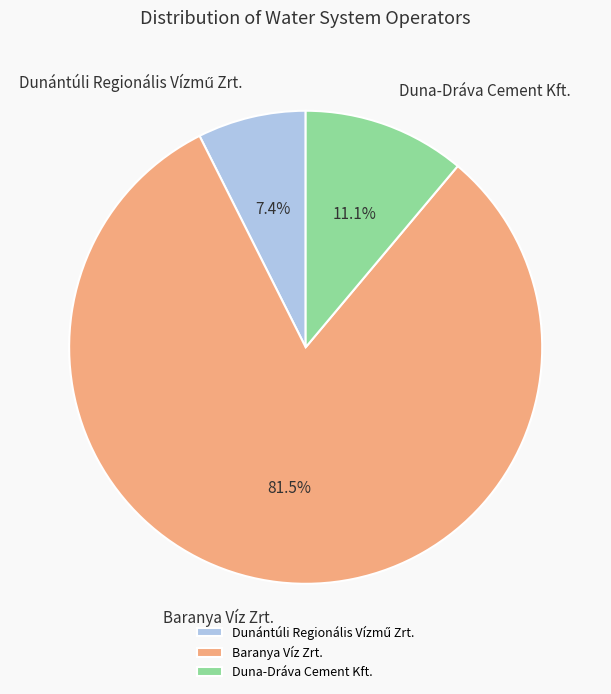

To the nearest percent, what is the combined percentage of Baranya Víz Zrt. and Duna-Dráva Cement Kft.?

93%